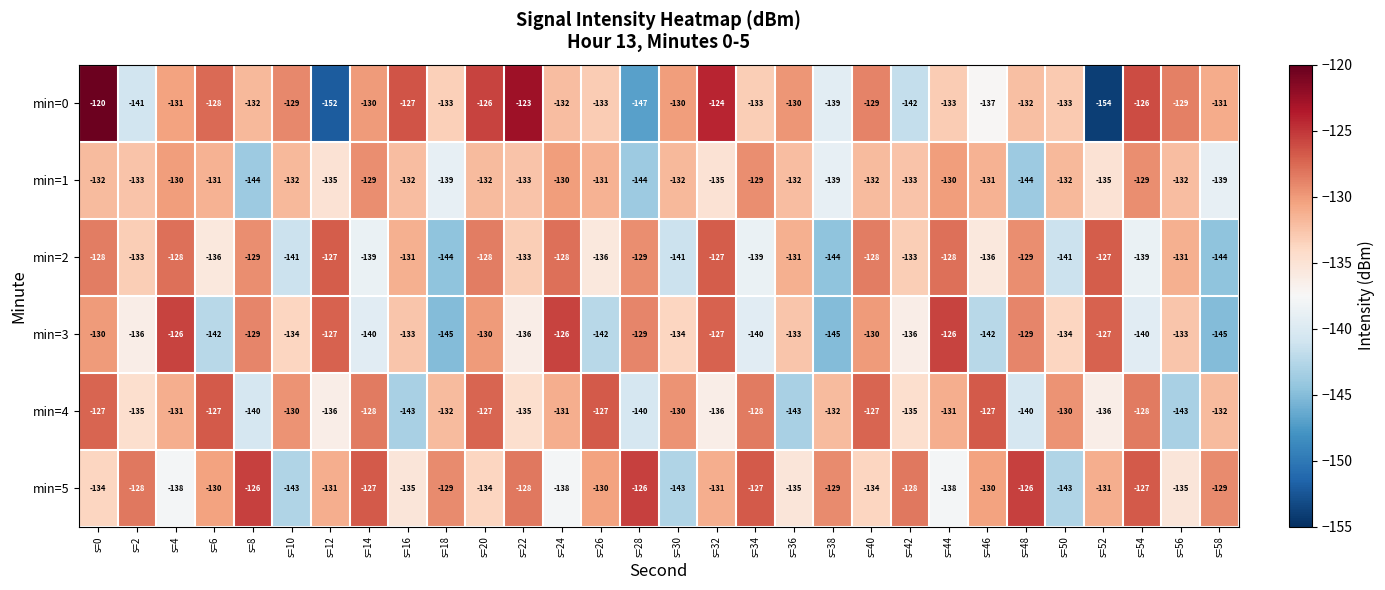

The value of min=5 at s=4 is -138. True or false?

True